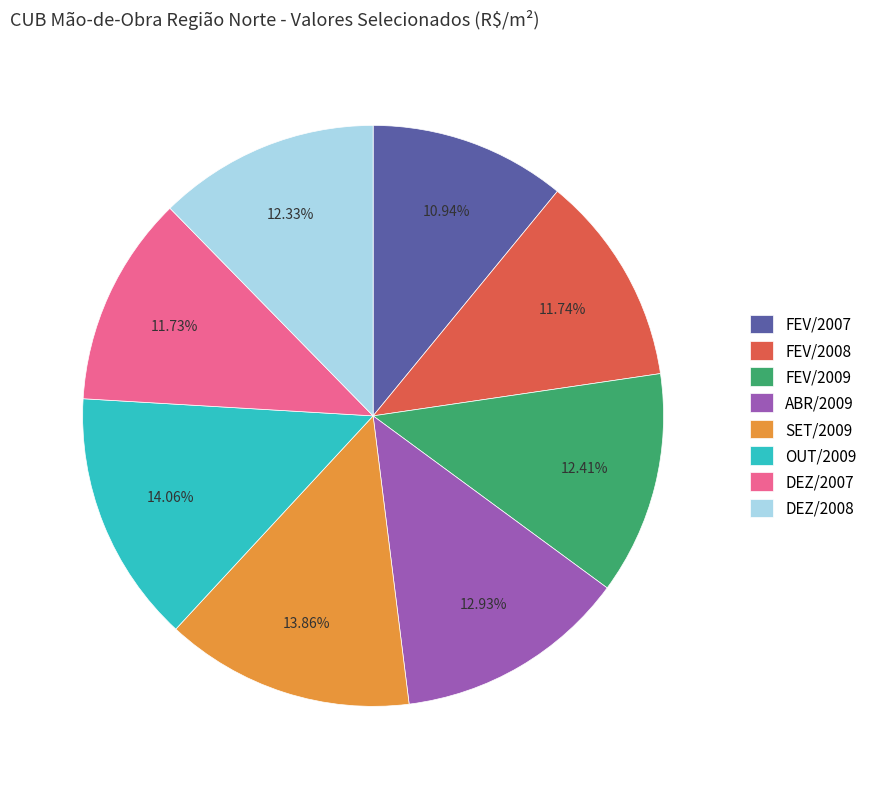

Do SET/2009 and DEZ/2007 together represent more than half of the pie?

No